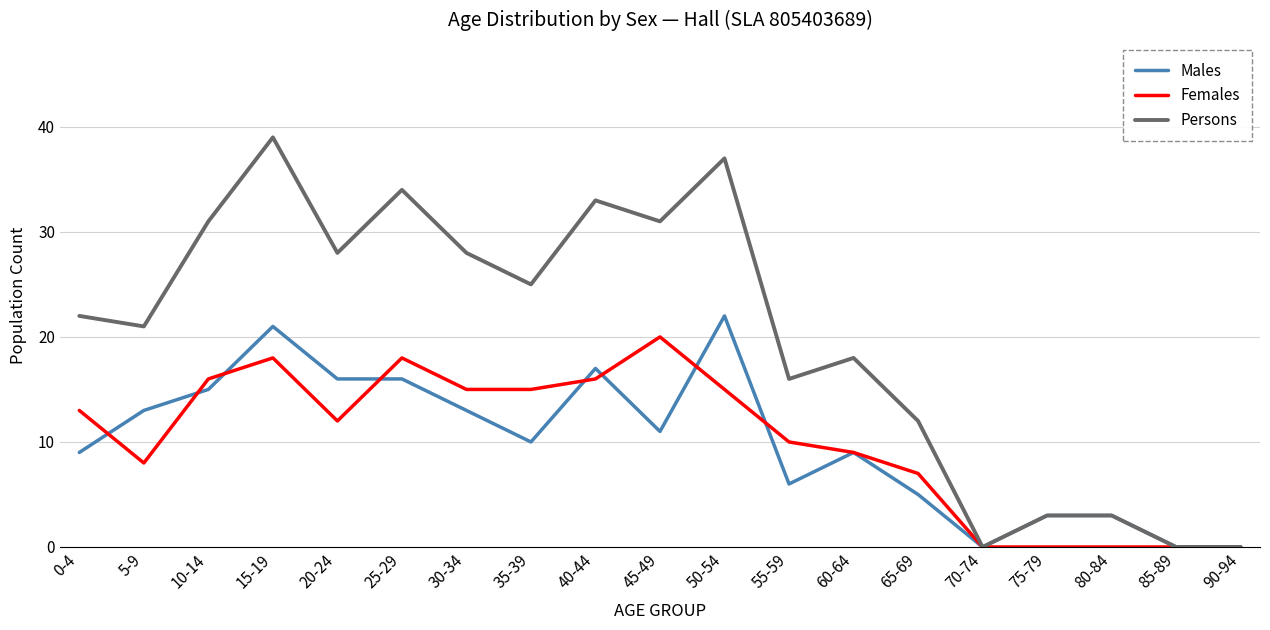

At 55-59, list the series in order from largest to smallest.

Persons, Females, Males